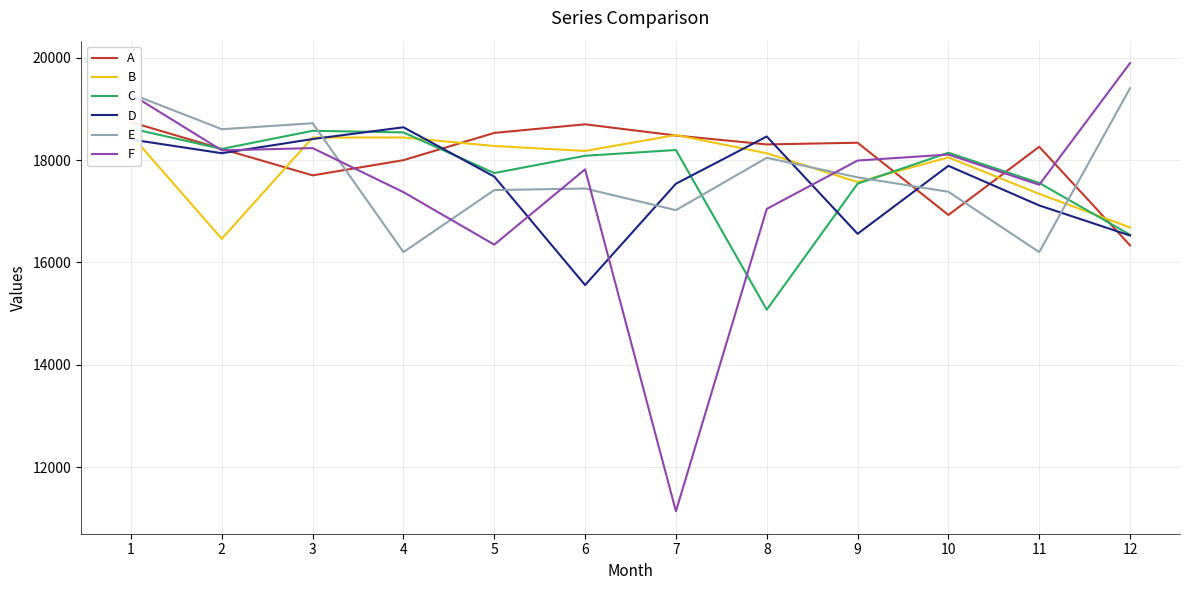

What is the sum of all D values?

210919